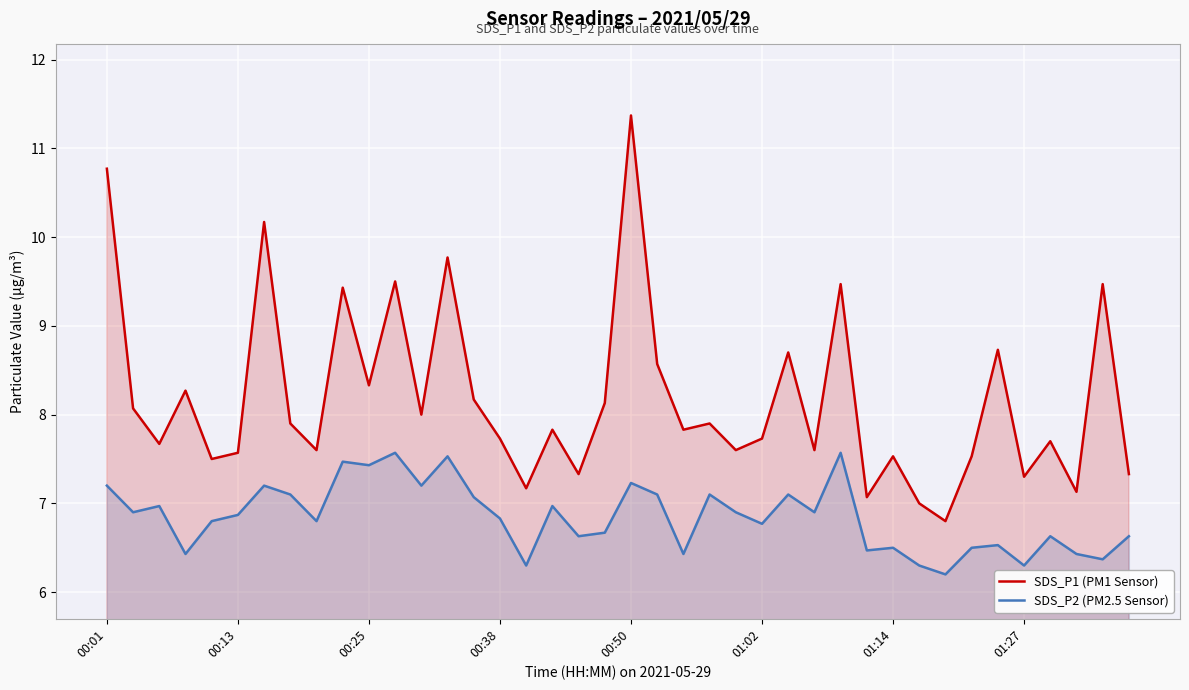

At which category does the chart reach its peak across all series?

00:50